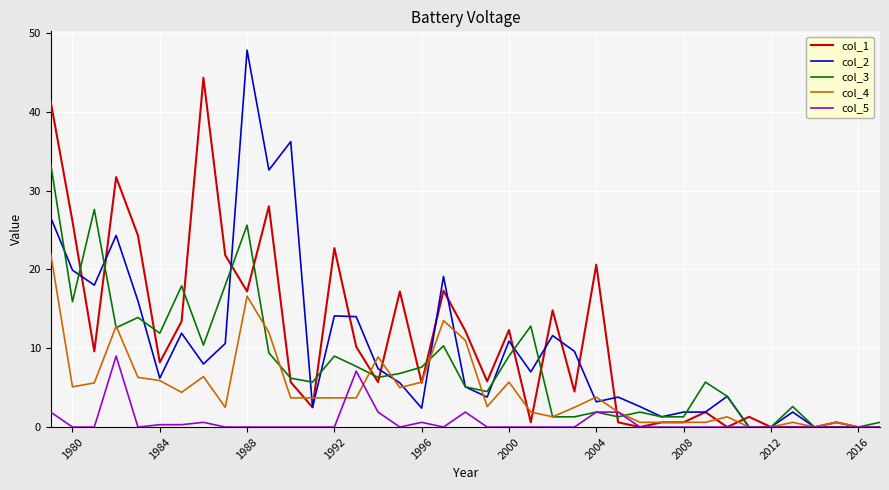

True or false: col_1 has more than 0 points higher than both neighbors.

True